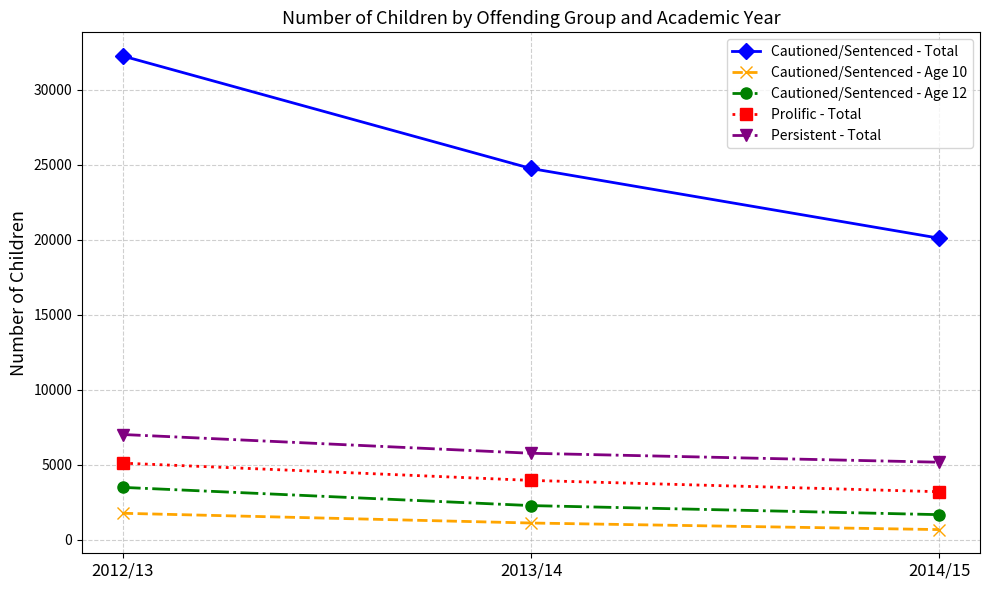

Reading right to left, what are all the values shown in this chart?

Cautioned/Sentenced - Total: 2014/15=20103	2013/14=24748	2012/13=32245
Cautioned/Sentenced - Age 10: 2014/15=681	2013/14=1120	2012/13=1769
Cautioned/Sentenced - Age 12: 2014/15=1677	2013/14=2281	2012/13=3495
Prolific - Total: 2014/15=3205	2013/14=3960	2012/13=5111
Persistent - Total: 2014/15=5172	2013/14=5768	2012/13=7019